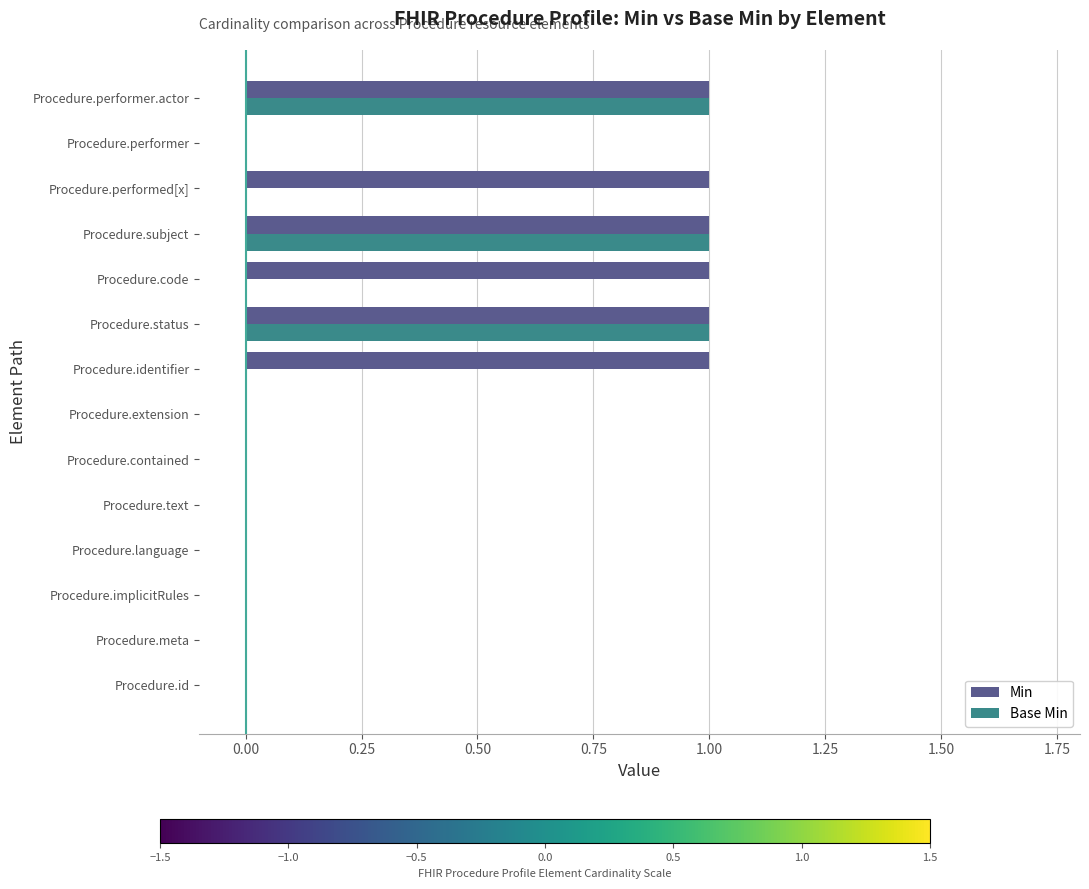

What is the sum of all Min values?

6